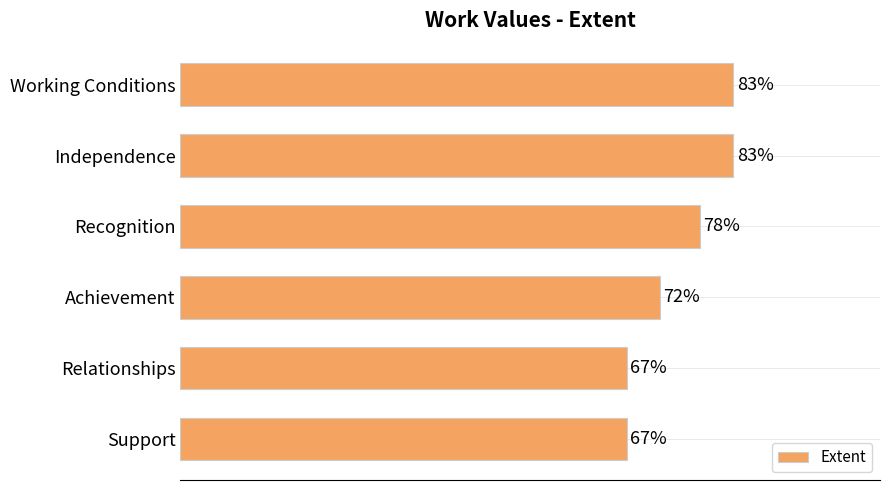

What is the label of the 1st bar from the top?

Working Conditions